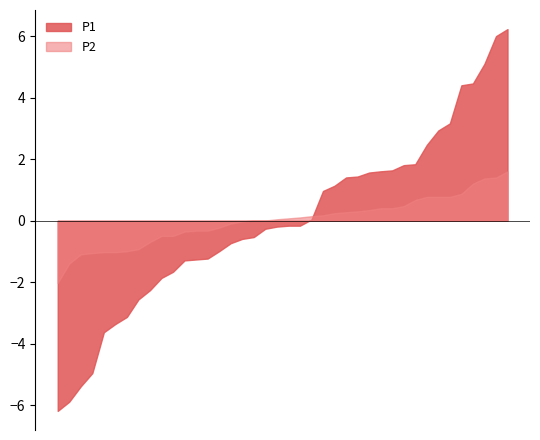

At which category does P1 reach its first local peak?

00:07